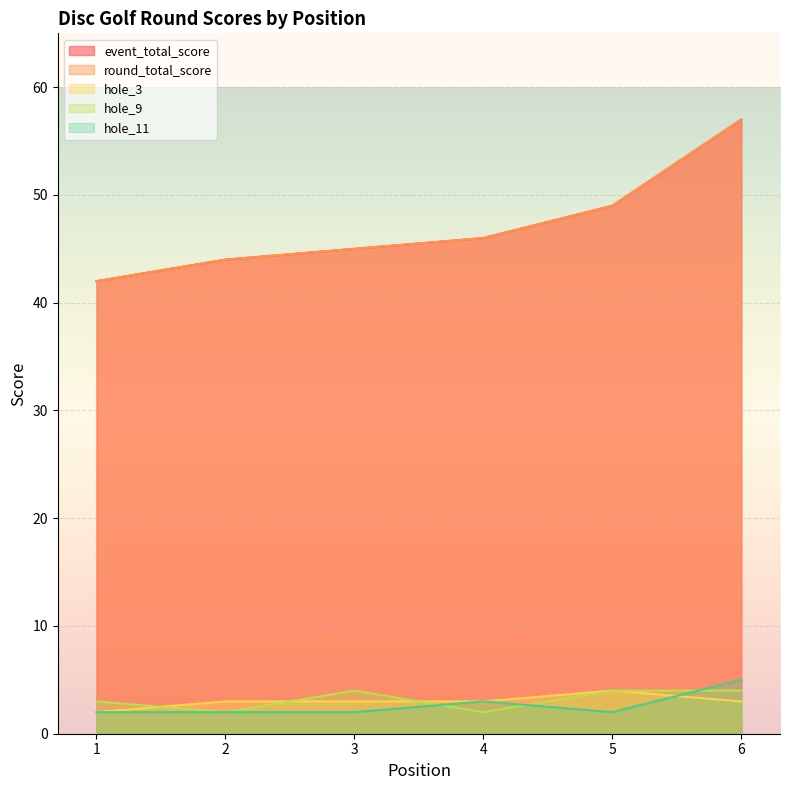

Reading right to left, transcribe all the data shown in this chart.

event_total_score: 57	49	46	45	44	42
round_total_score: 57	49	46	45	44	42
hole_3: 3	4	3	3	3	2
hole_9: 4	4	2	4	2	3
hole_11: 5	2	3	2	2	2